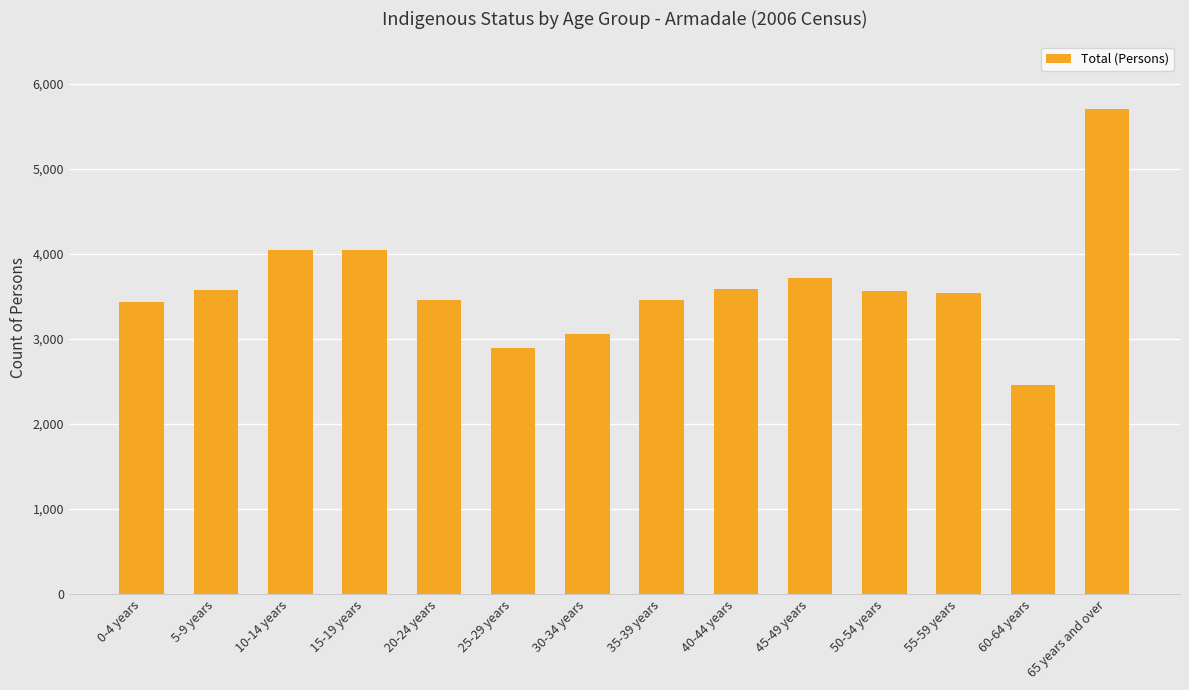

What is the value of the 10th bar from the left?

3716